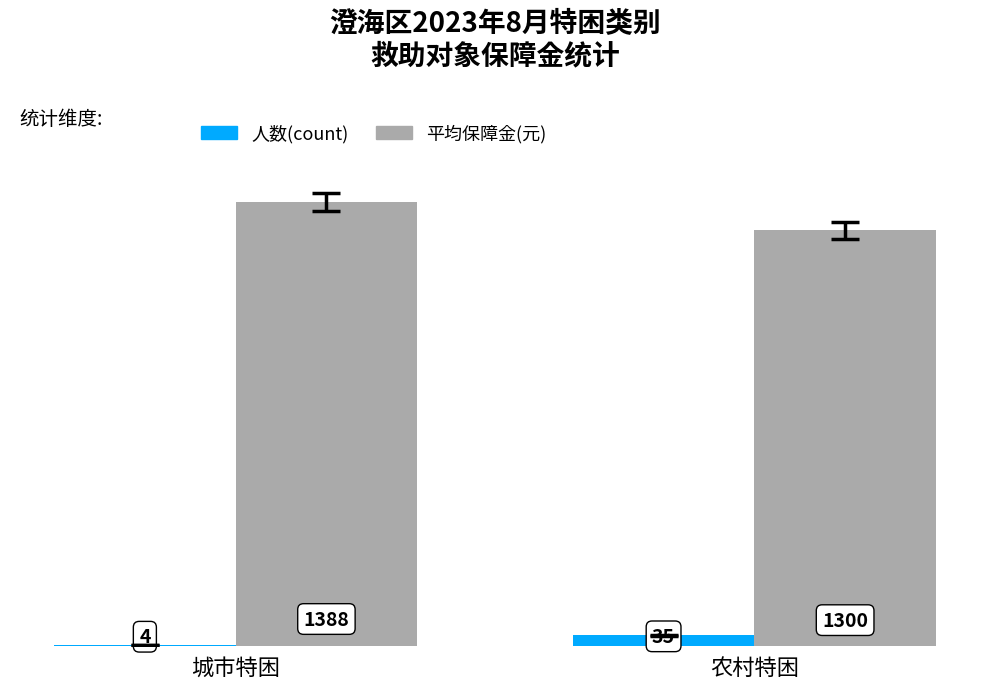

What is the total value across all series at 城市特困?

1392